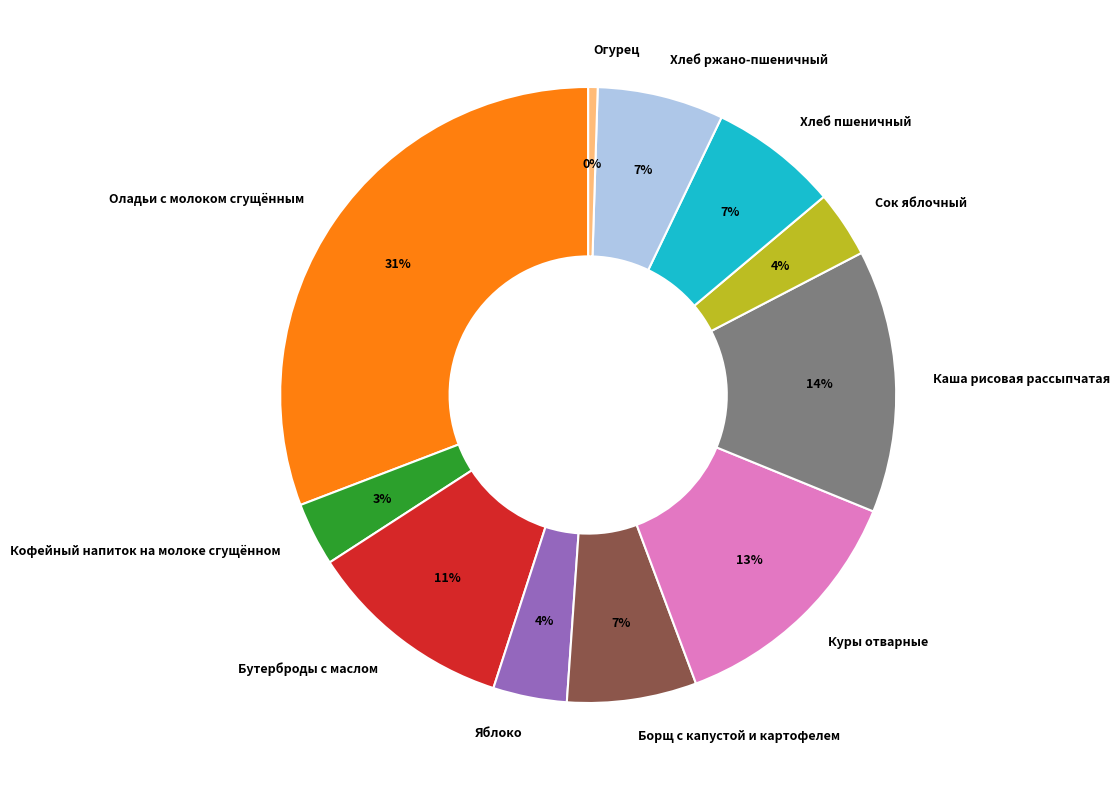

Between Кофейный напиток на молоке сгущённом and Огурец, which is larger?

Кофейный напиток на молоке сгущённом